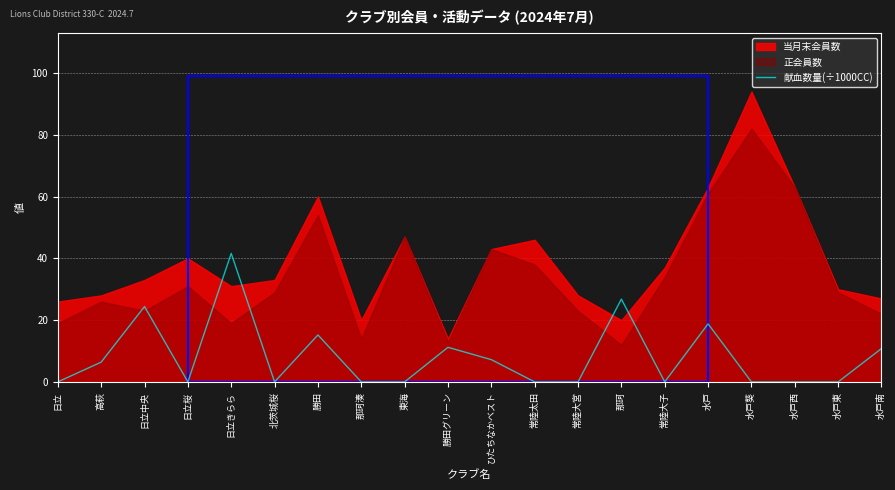

True or false: 献血数量(÷1000CC) has a value of 22.7 at 常陸大子.

False